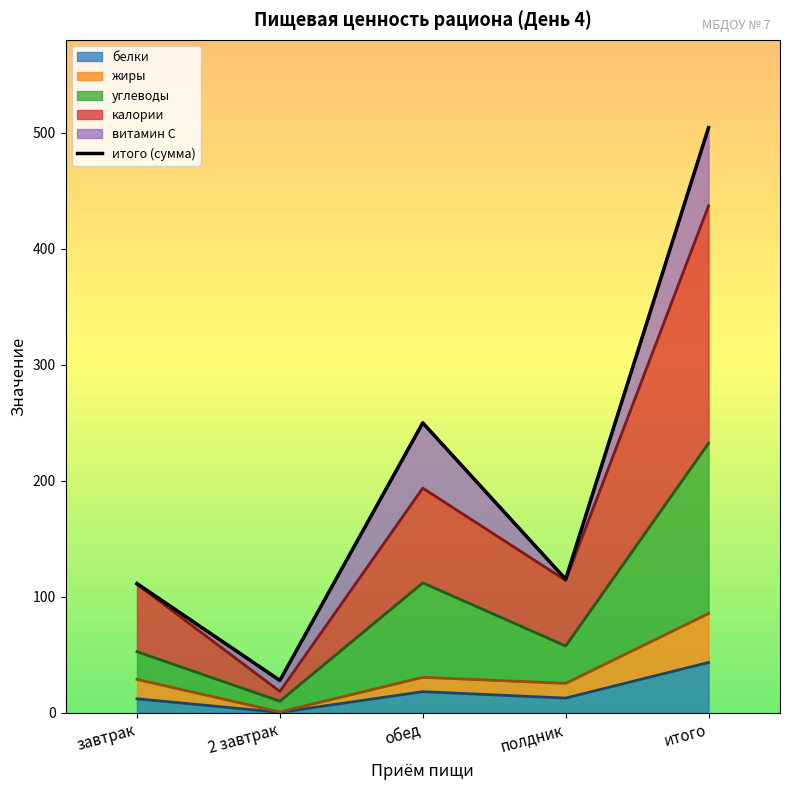

List the labels in order of value, smallest first.

2 завтрак, завтрак, полдник, обед, итого